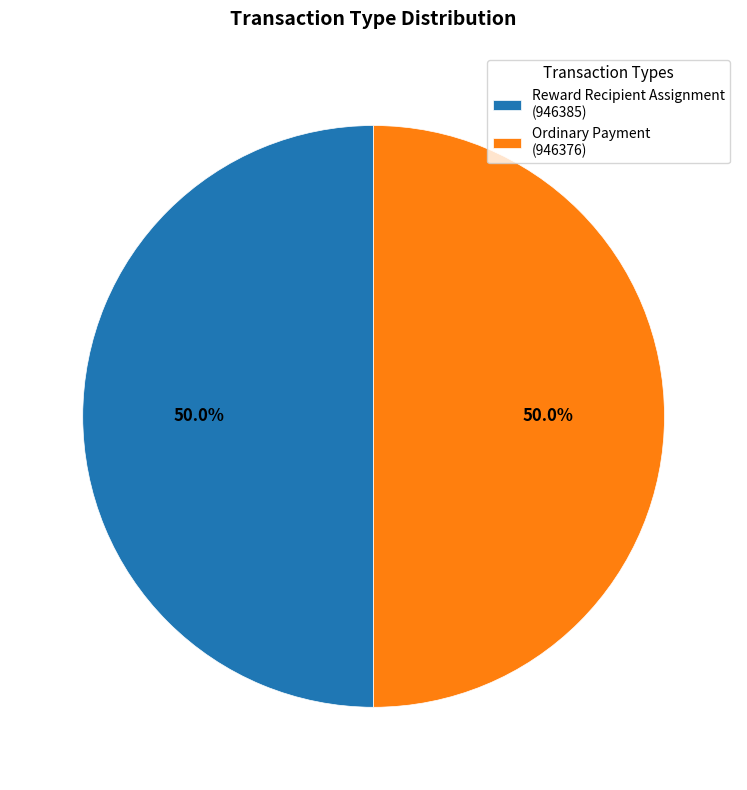

Combined, do Ordinary Payment (946376) and Reward Recipient Assignment (946385) account for over 50%?

Yes